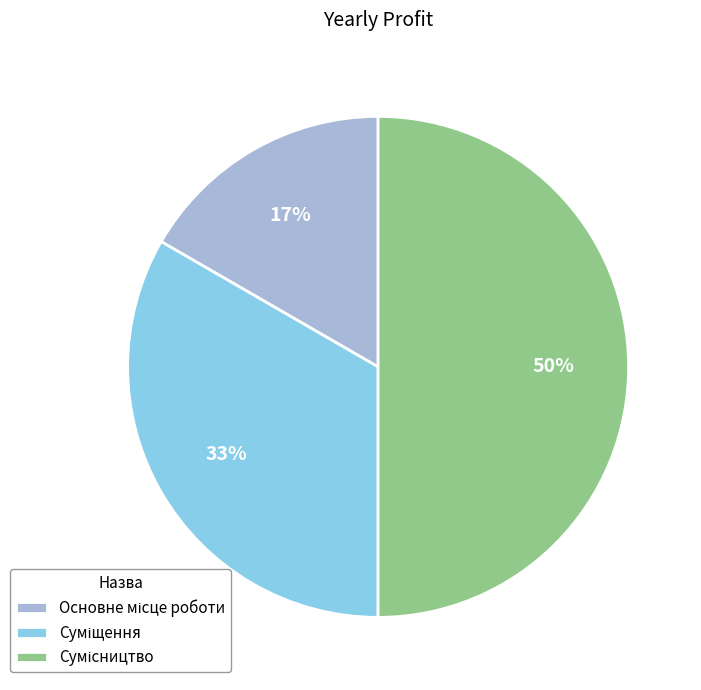

How many segments does this pie chart have?

3